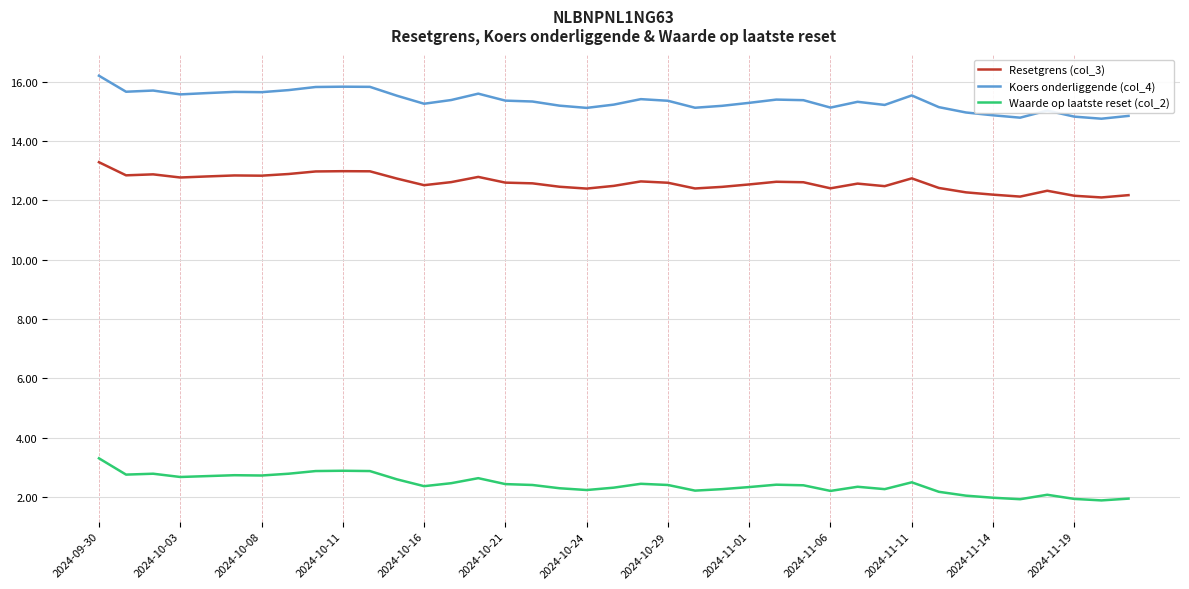

Which series has the largest total across all categories?

Koers onderliggende (col_4)